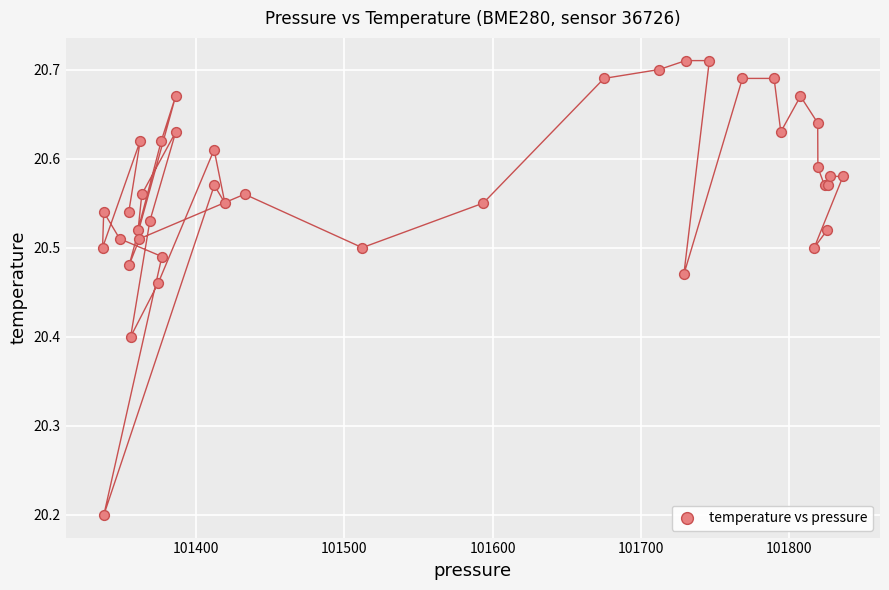

What Y value in the scatter plot is closest to 20?

20.2